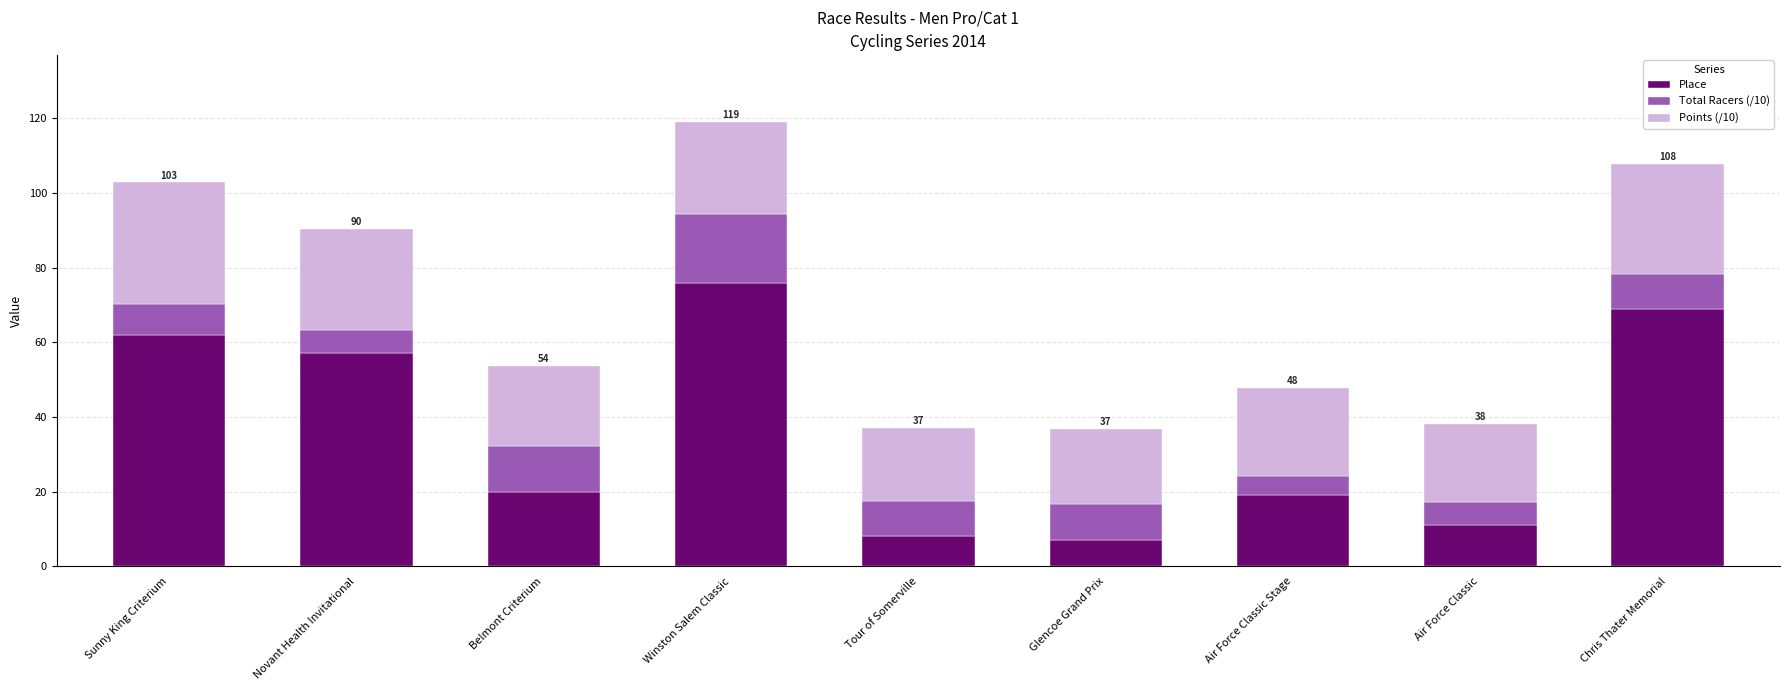

What is the total value across all series at Winston Salem Classic?

119.1